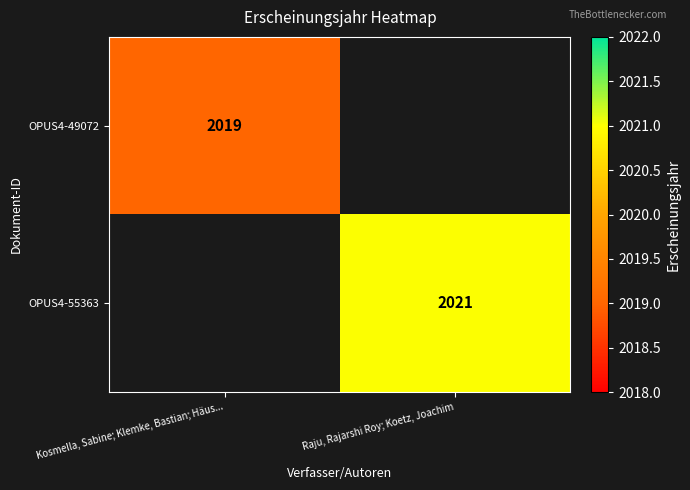

True or false: OPUS4-55363 has a value of 869 at Raju, Rajarshi Roy; Koetz, Joachim.

False